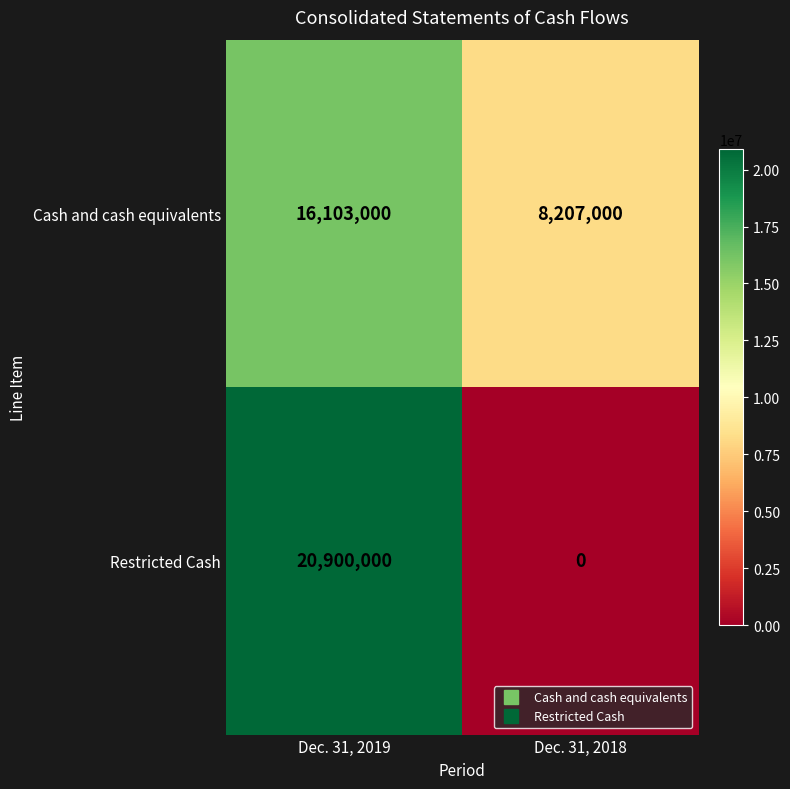

Between Dec. 31, 2019 and Dec. 31, 2018, which series saw the biggest shift?

Restricted Cash